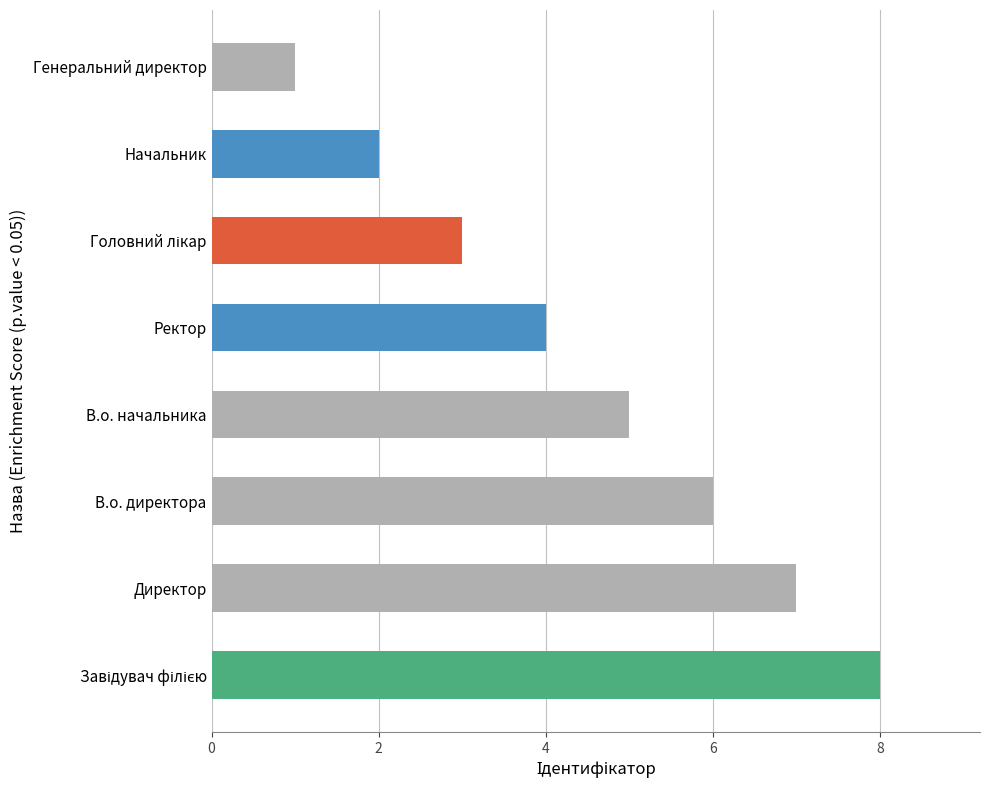

How many values are below 5?

4